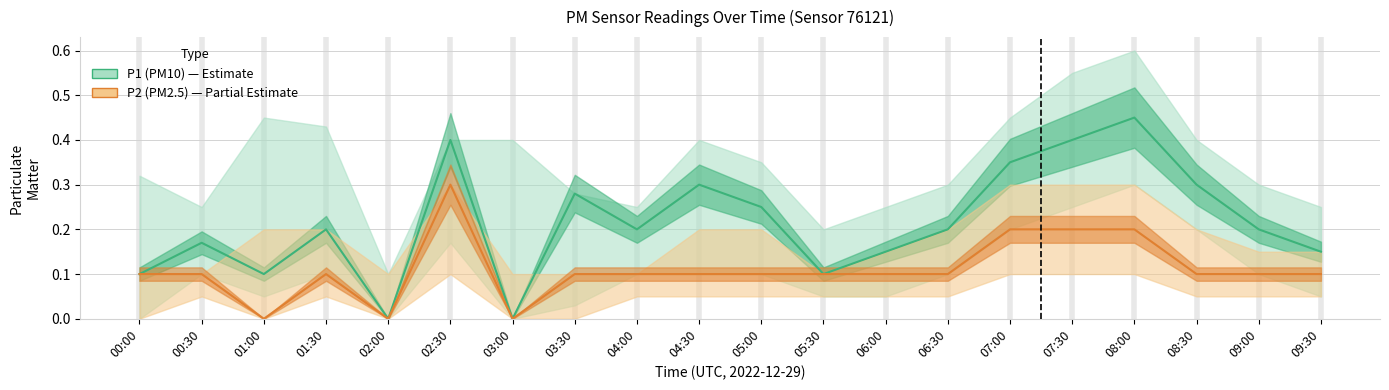

Between 04:00 and 01:30, which is larger?

04:00